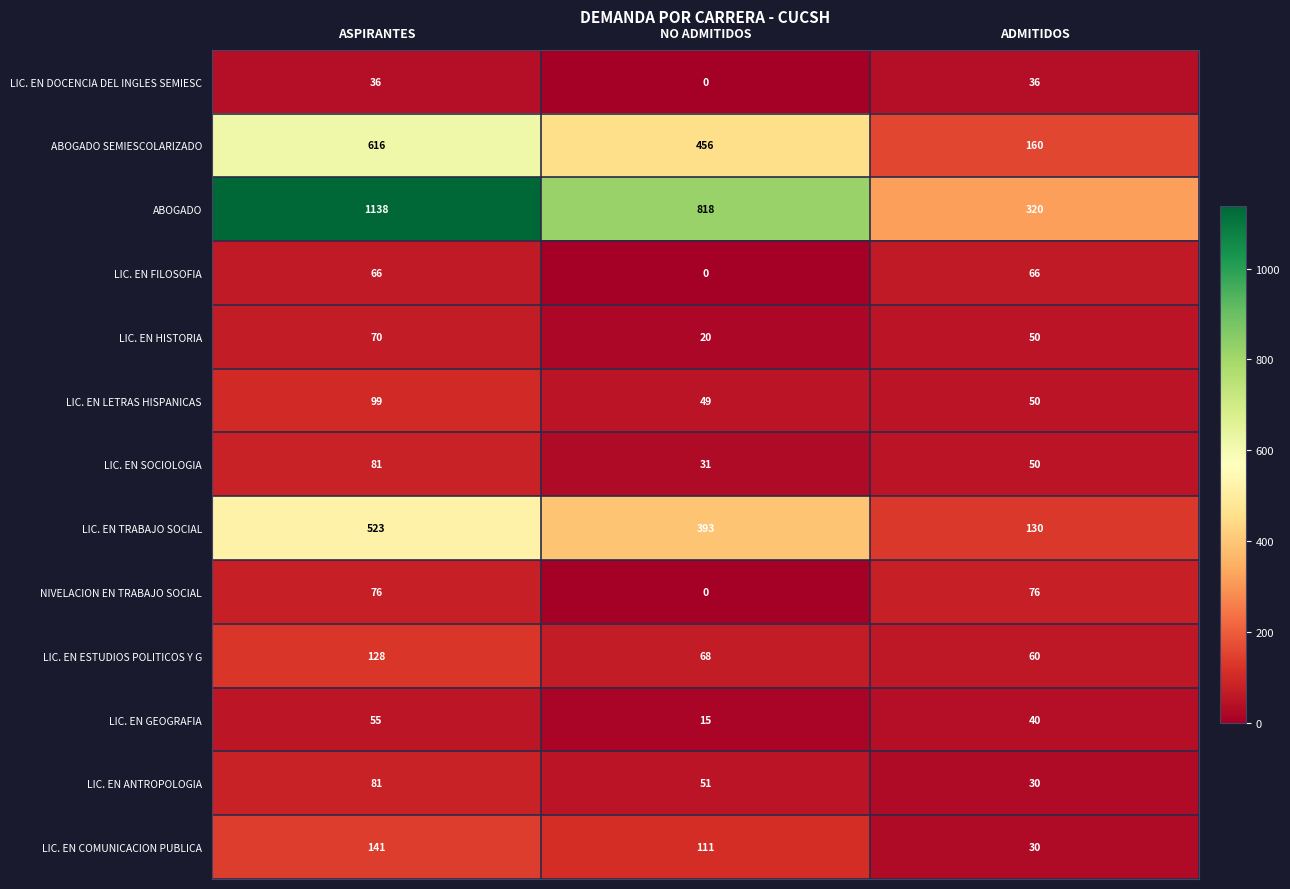

How many data points does each series have?

3